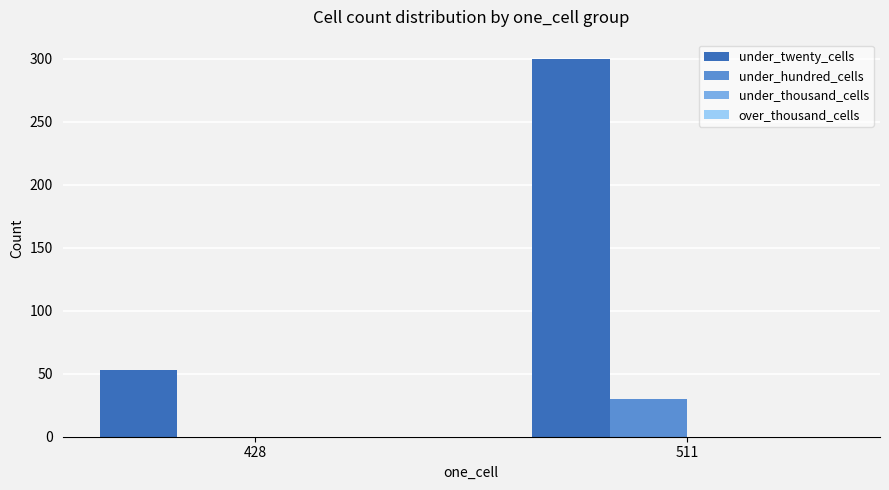

Which series changed the most between 428 and 511?

under_twenty_cells